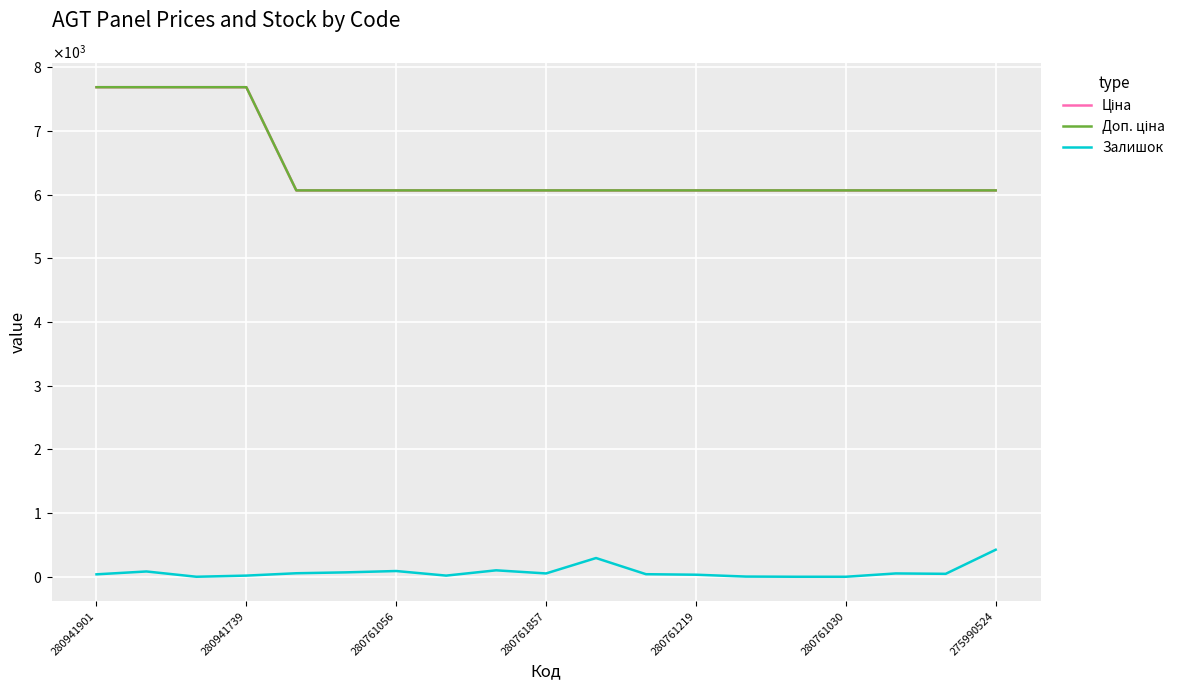

List the labels in order of Доп. ціна value, largest first.

280941901, 280941739, 280761056, 280761857, 280761219, 280761030, 275990524, 7, 8, 9, 10, 11, 12, 13, 14, 15, 16, 17, 18